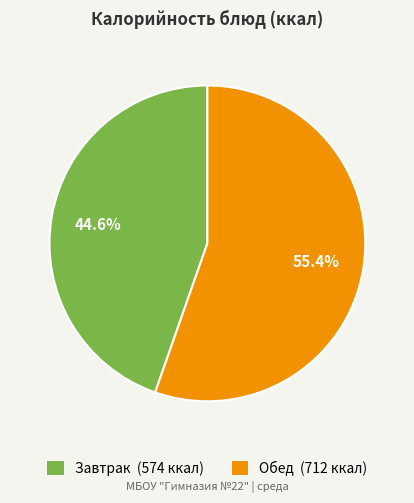

Rank the categories by value from highest to lowest.

Обед, Завтрак